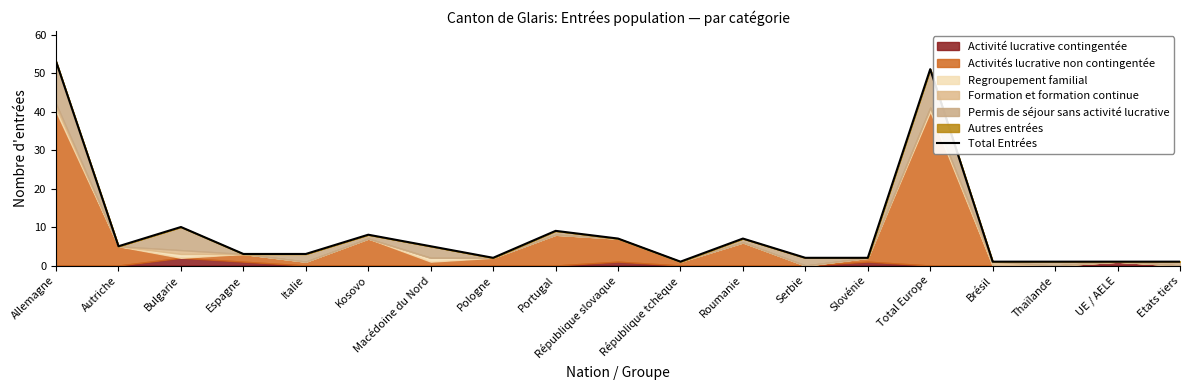

Reading left to right, extract all data points from this chart.

Allemagne=53	Autriche=5	Bulgarie=10	Espagne=3	Italie=3	Kosovo=8	Macédoine du Nord=5	Pologne=2	Portugal=9	République slovaque=7	République tchèque=1	Roumanie=7	Serbie=2	Slovénie=2	Total Europe=51	Brésil=1	Thaïlande=1	UE / AELE=1	Etats tiers=1